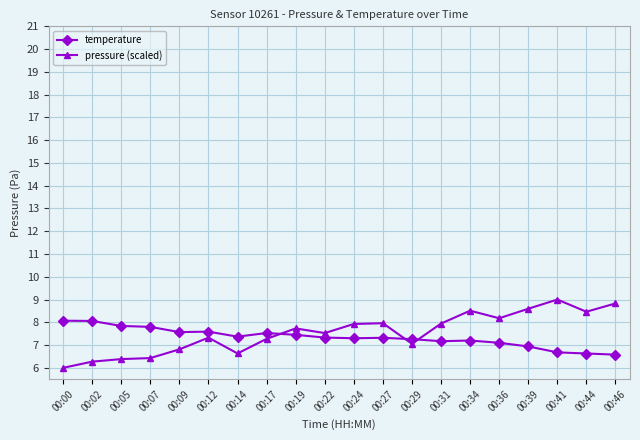

What is the total value across all series at 00:19?

15.2